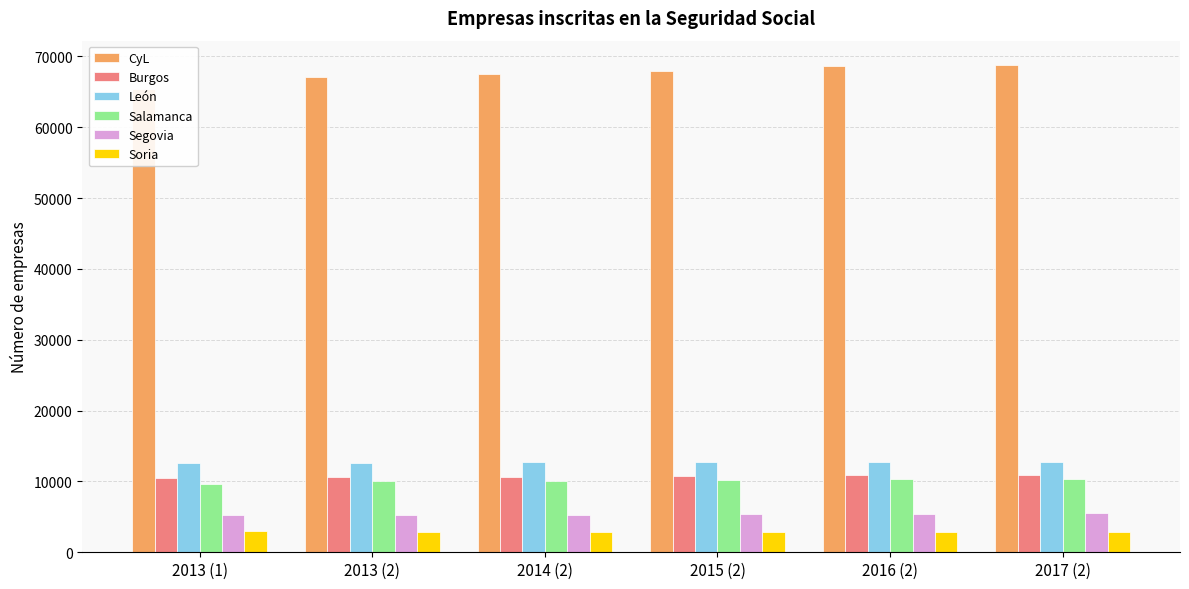

Is it true that Burgos equals 18188 at 2013 (1)?

False